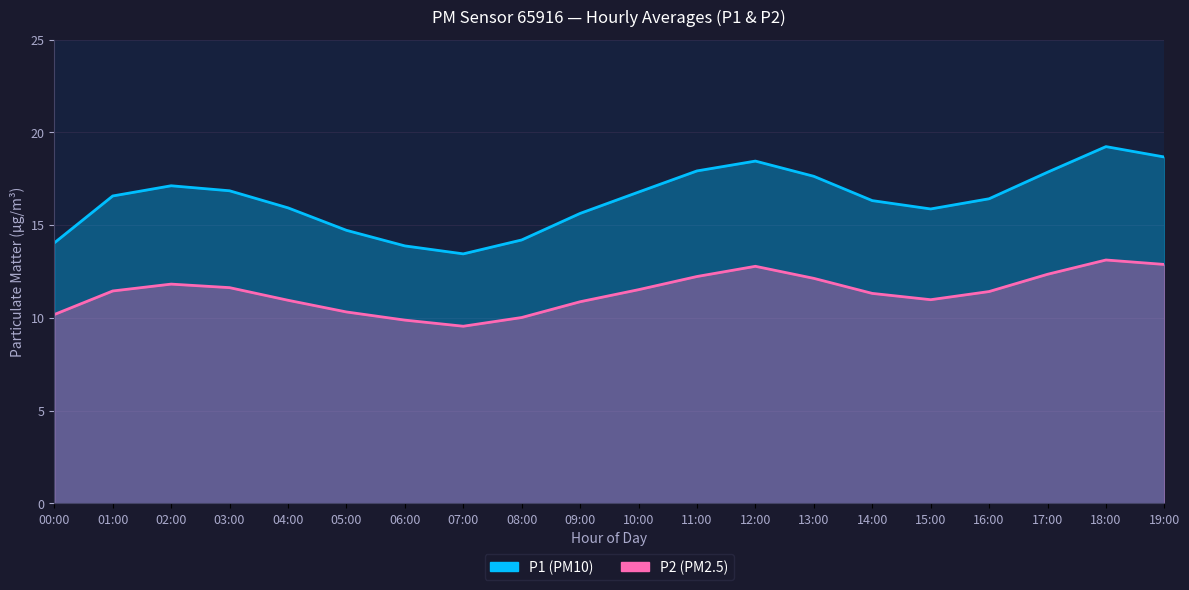

What are all the series names shown in the legend?

P1, P2